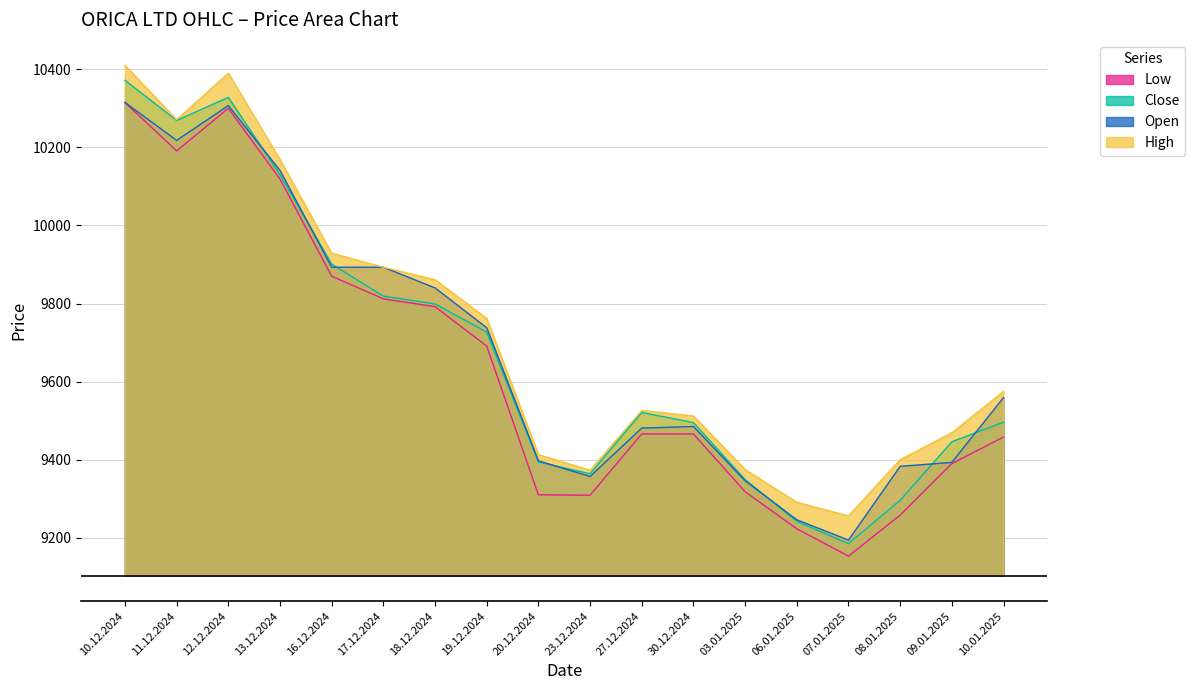

Between 10.01.2025 and 16.12.2024, which is larger?

16.12.2024